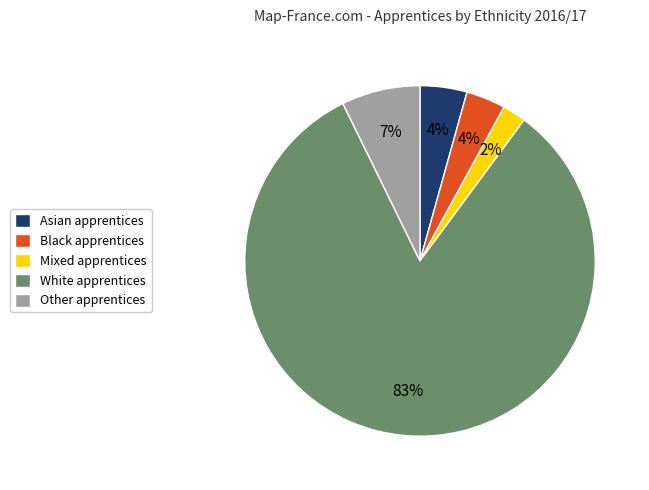

True or false: Other accounts for 20% of the total.

False